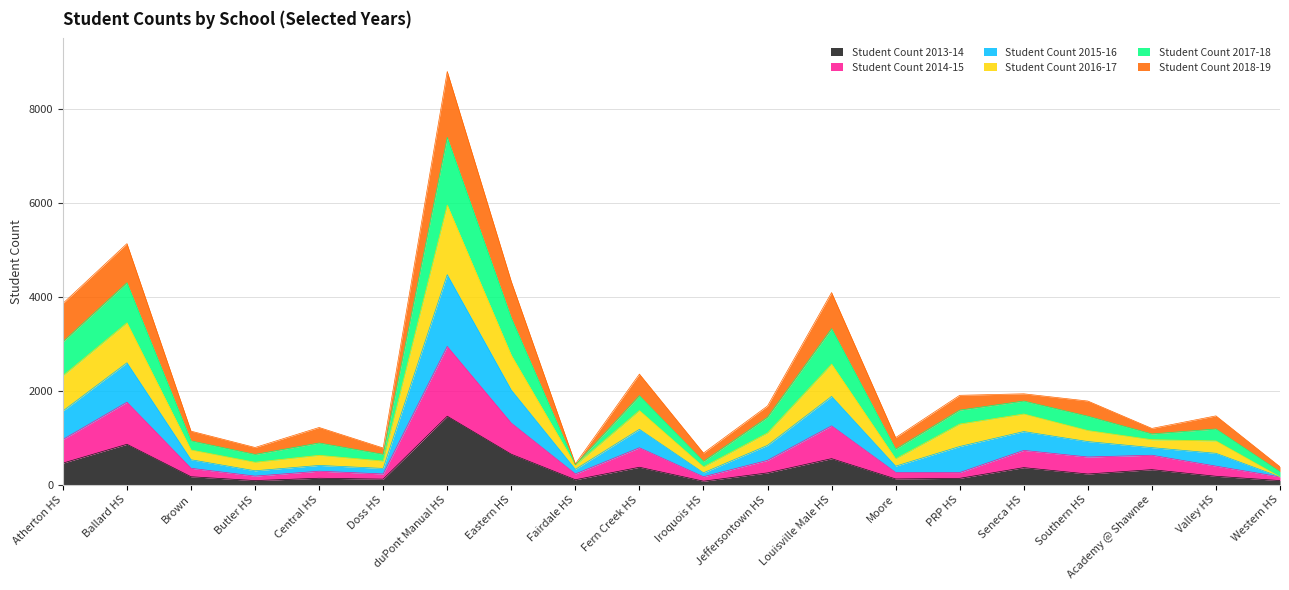

Is it true that Student Count 2015-16 equals 157 at Doss HS?

False